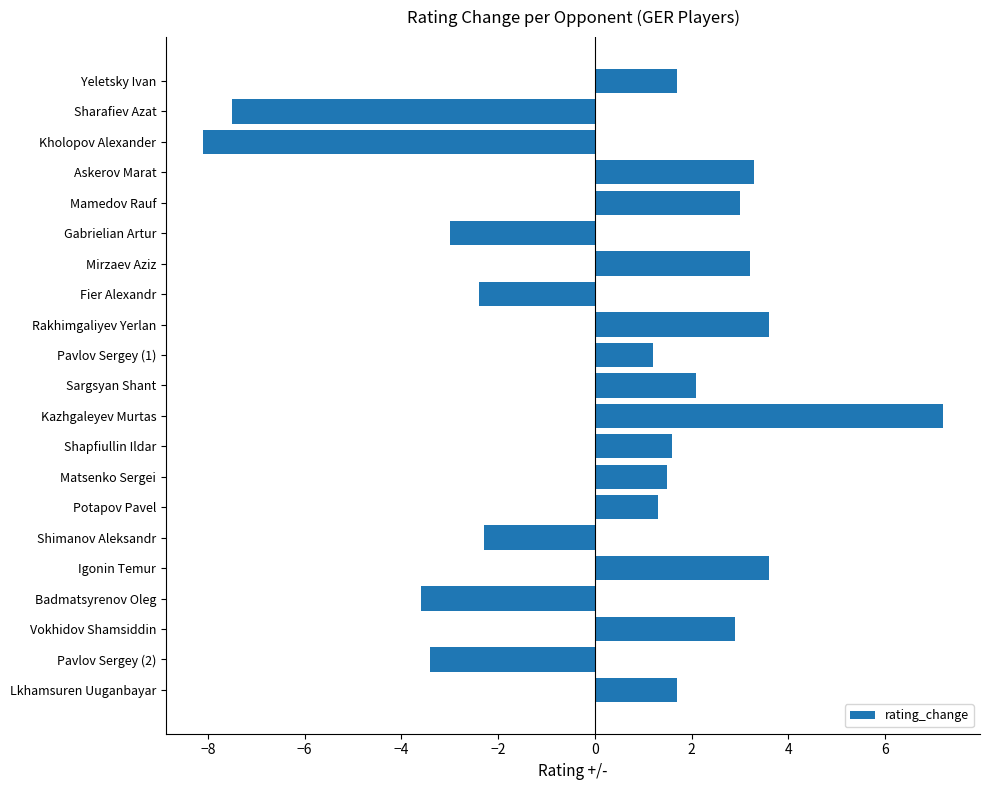

Reading top to bottom, what are all the values shown in this chart?

Yeletsky Ivan=1.7	Sharafiev Azat=-7.5	Kholopov Alexander=-8.1	Askerov Marat=3.3	Mamedov Rauf=3.0	Gabrielian Artur=-3.0	Mirzaev Aziz=3.2	Fier Alexandr=-2.4	Rakhimgaliyev Yerlan=3.6	Pavlov Sergey (1)=1.2	Sargsyan Shant=2.1	Kazhgaleyev Murtas=7.2	Shapfiullin Ildar=1.6	Matsenko Sergei=1.5	Potapov Pavel=1.3	Shimanov Aleksandr=-2.3	Igonin Temur=3.6	Badmatsyrenov Oleg=-3.6	Vokhidov Shamsiddin=2.9	Pavlov Sergey (2)=-3.4	Lkhamsuren Uuganbayar=1.7